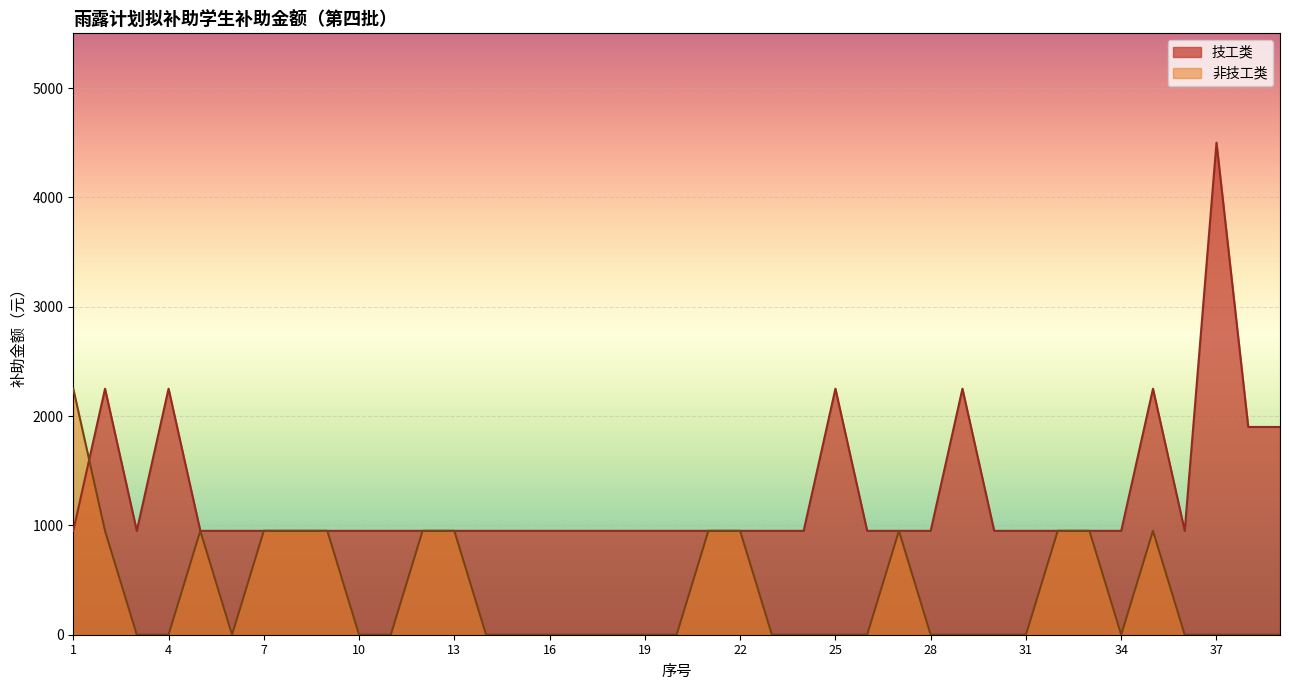

Where is the first local maximum for 非技工类?

5